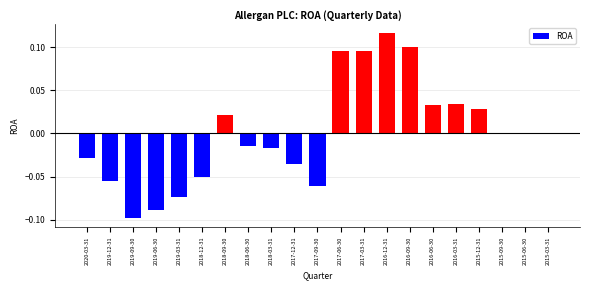

Which has a higher value, 2016-12-31 or 2017-03-31?

2016-12-31